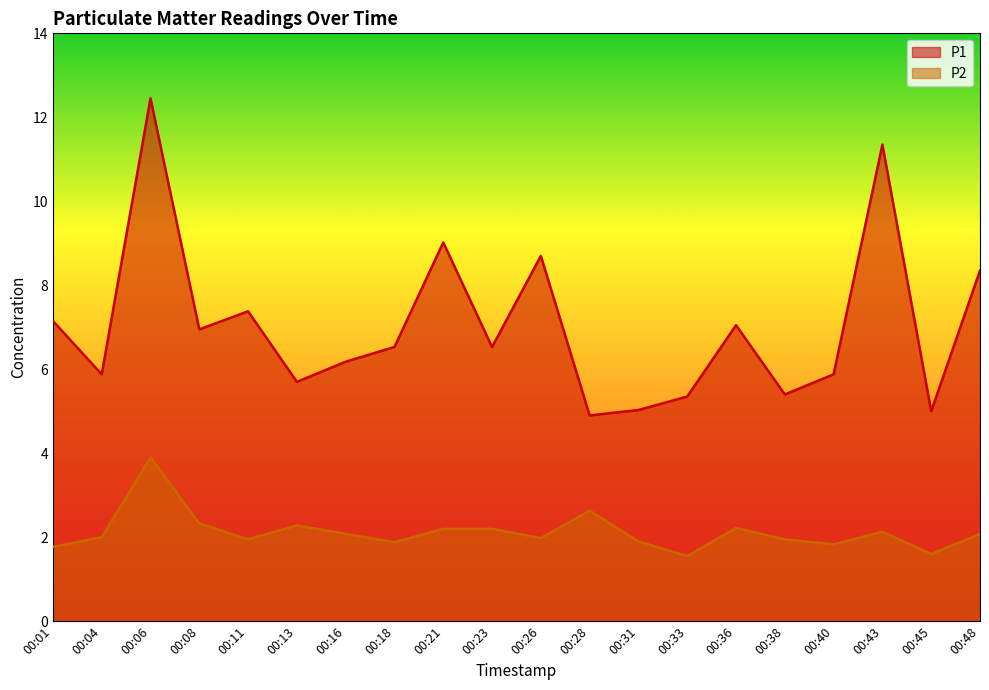

True or false: P2 has more than 2 interior local peaks.

True